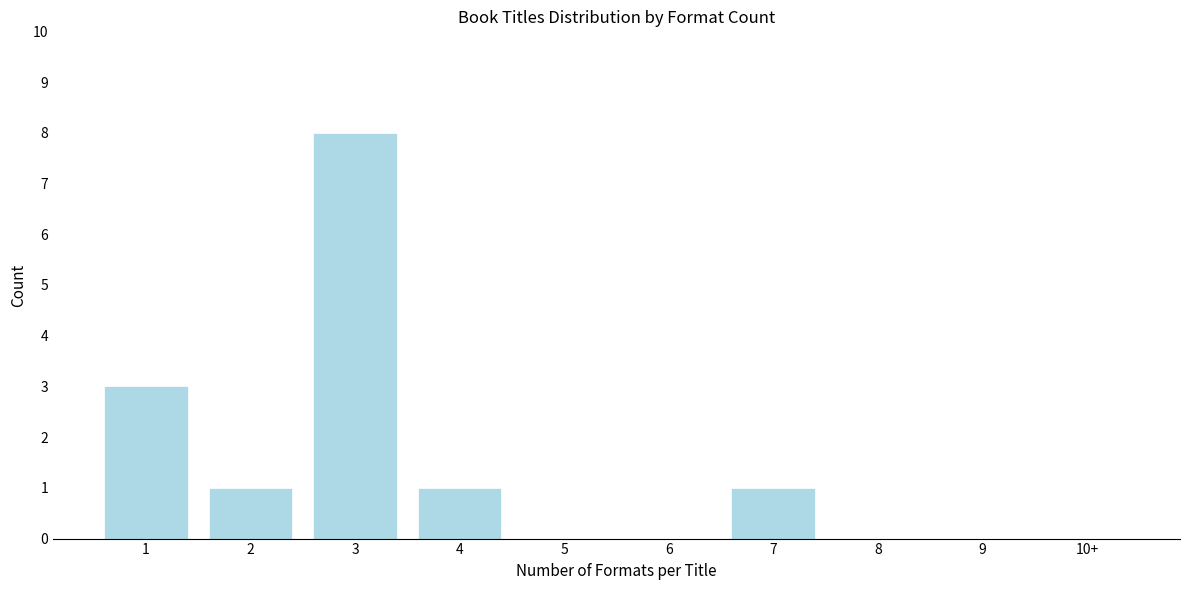

Reading left to right, what are all the values shown in this chart?

1=3	2=1	3=8	4=1	5=0	6=0	7=1	8=0	9=0	10+=0